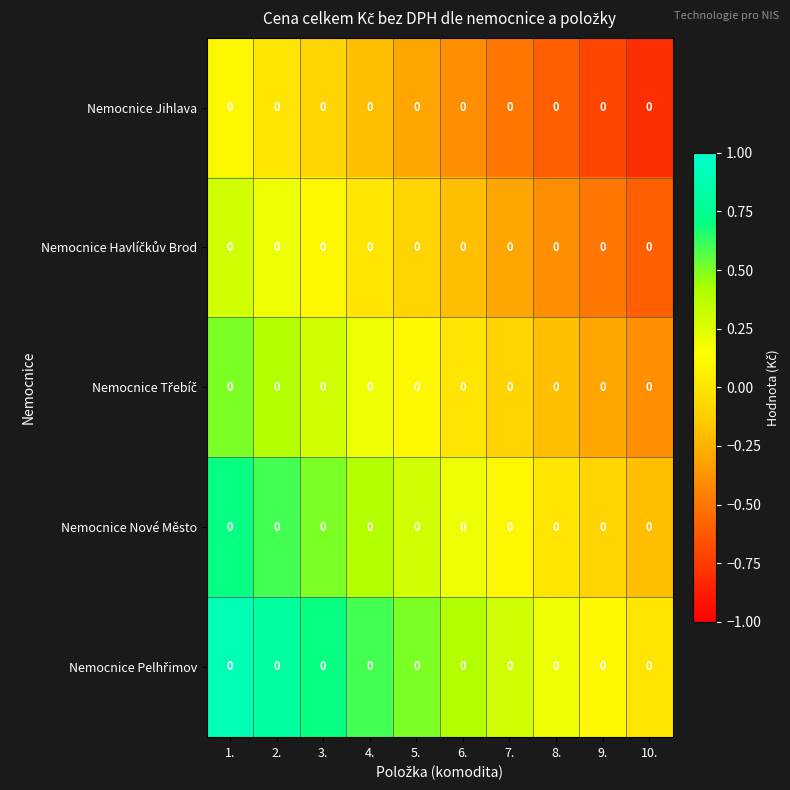

What is the difference between the maximum and minimum values in the Nemocnice Pelhřimov series?

0.9